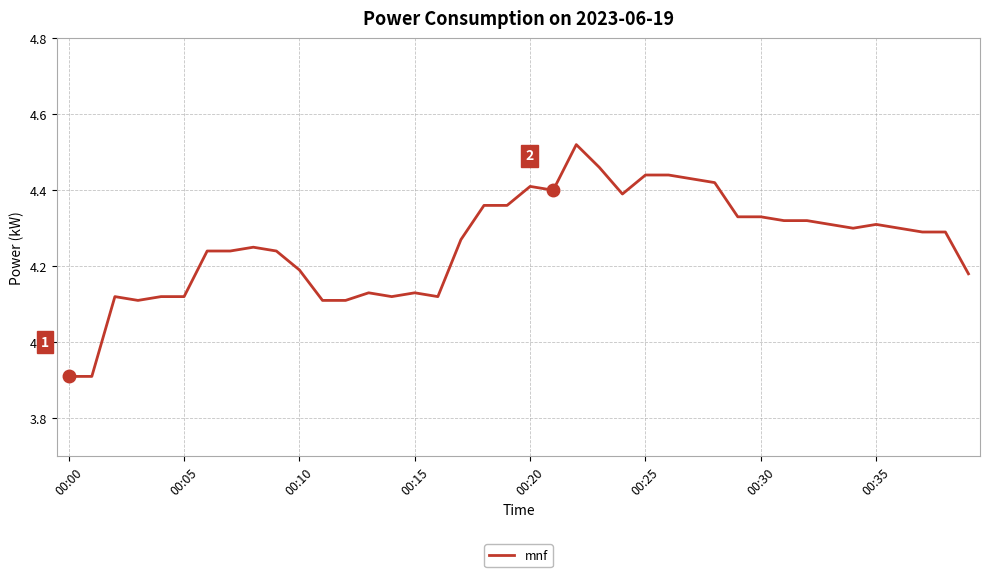

What is the difference between the maximum and minimum values?

0.6